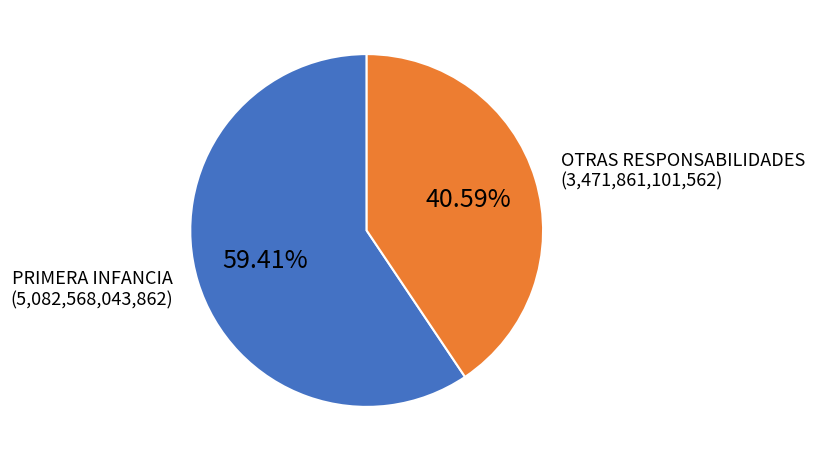

Which has a higher value, PRIMERA INFANCIA (5,082,568,043,862) or OTRAS RESPONSABILIDADES (3,471,861,101,562)?

PRIMERA INFANCIA (5,082,568,043,862)